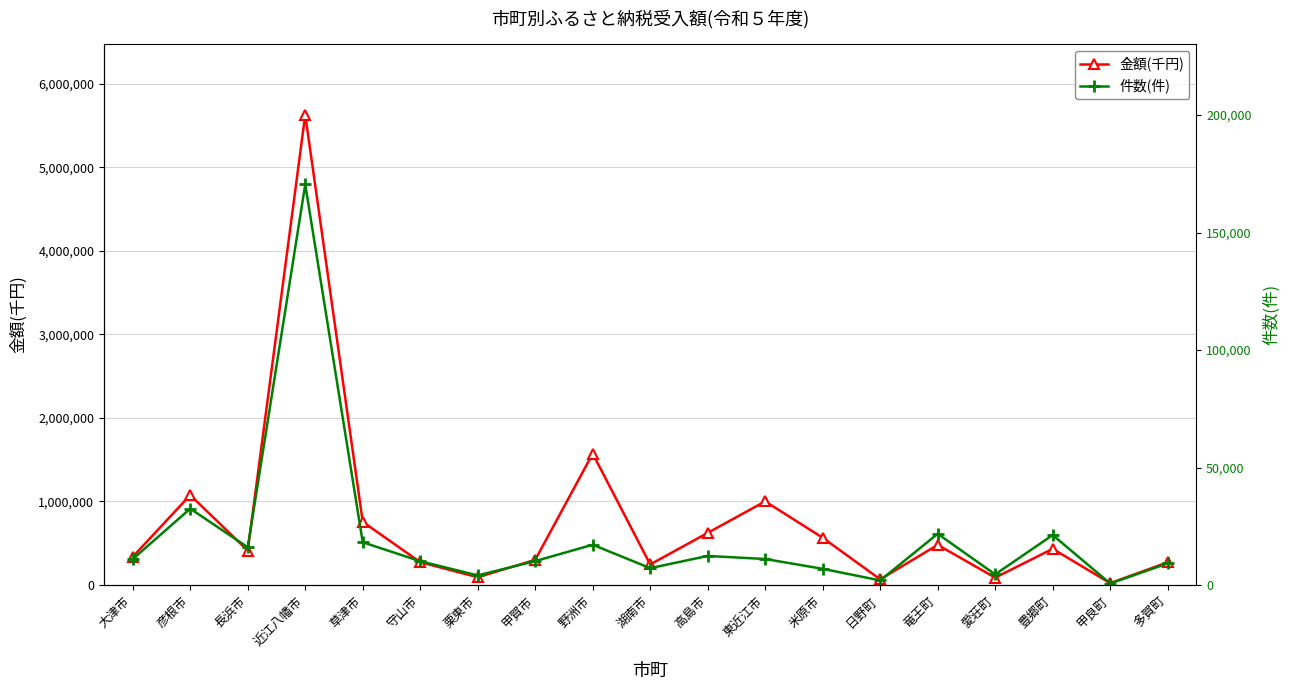

What position from the left is 日野町?

14